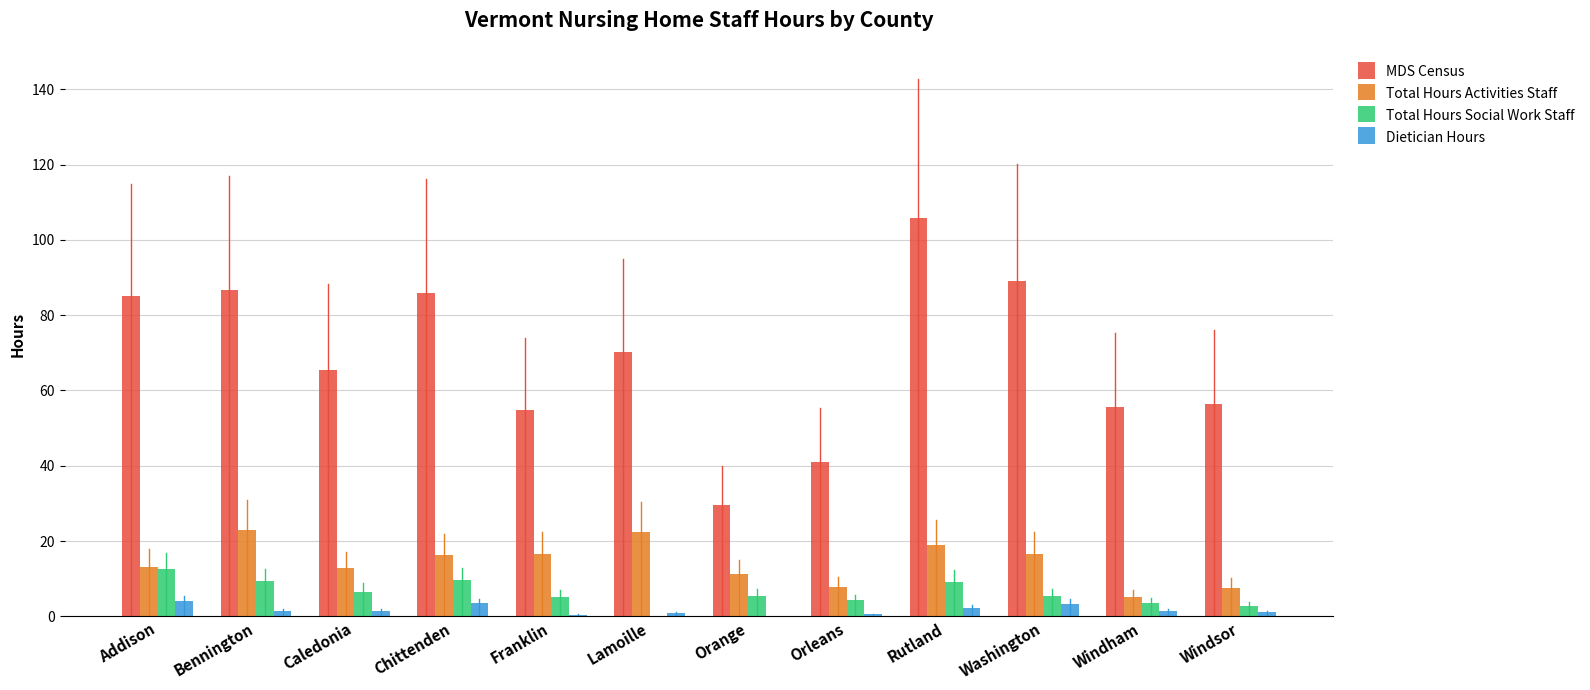

Is it true that Dietician Hours equals 3.4 at Washington?

True